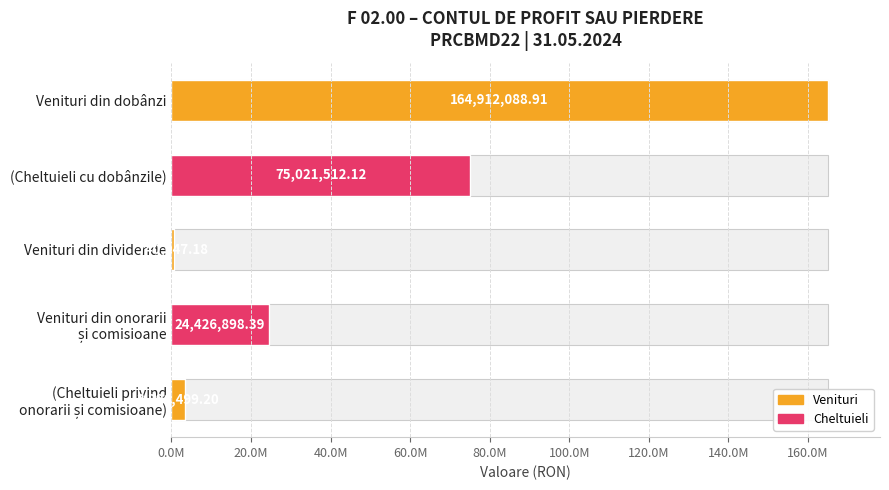

How many categories are shown in the chart?

5